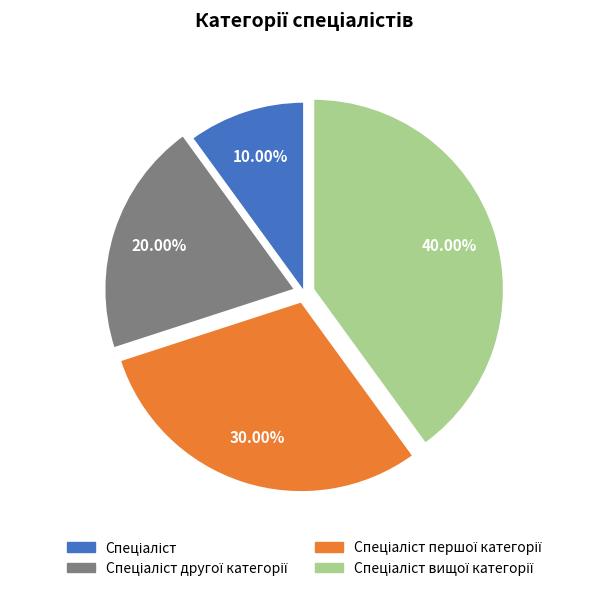

Is there any slice that represents more than half of the pie?

No